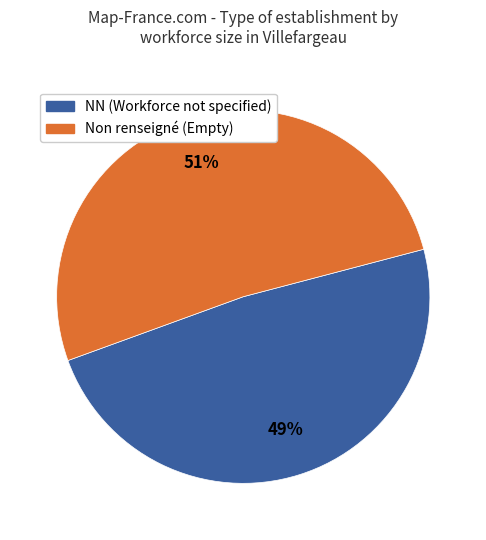

How many slices are in this pie chart?

2